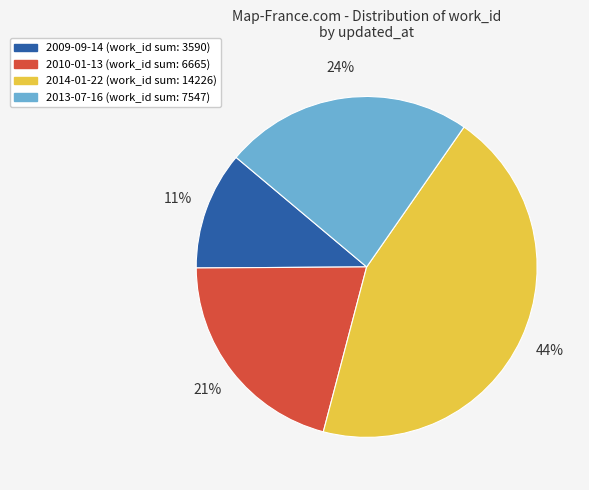

Does any single category account for the majority?

No